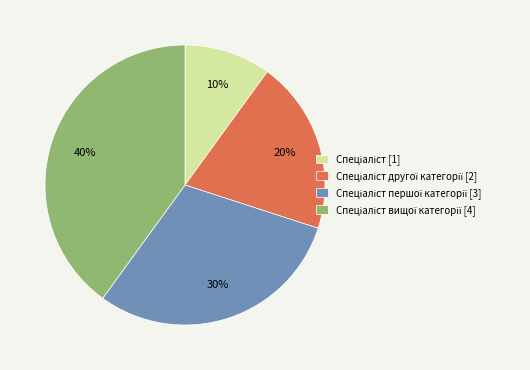

Is there any slice that represents more than half of the pie?

No